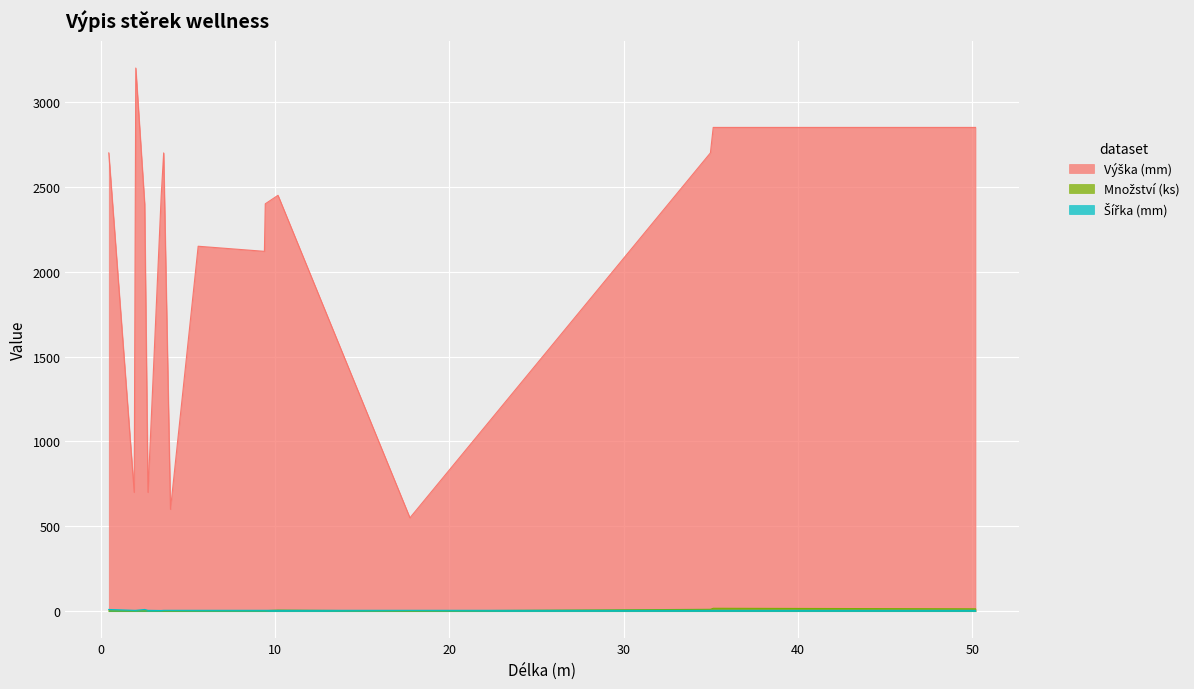

True or false: Šířka (mm) has a value of 5 at 34.97.

True